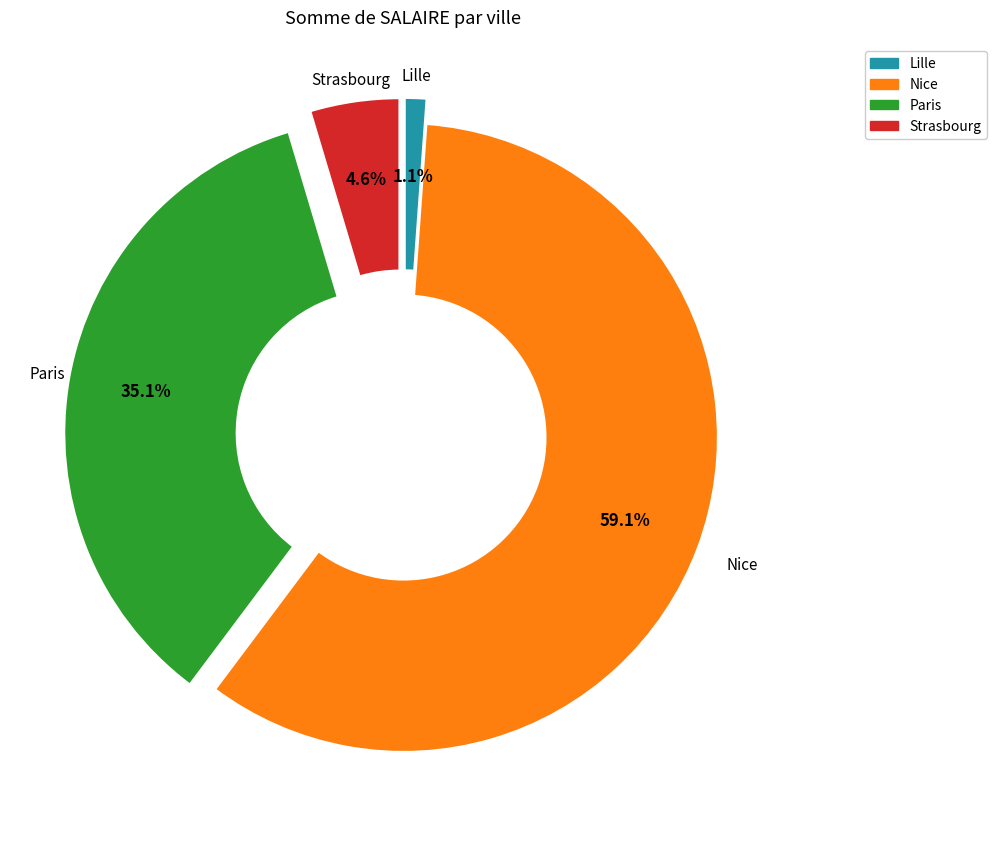

Which has a higher value, Lille or Nice?

Nice